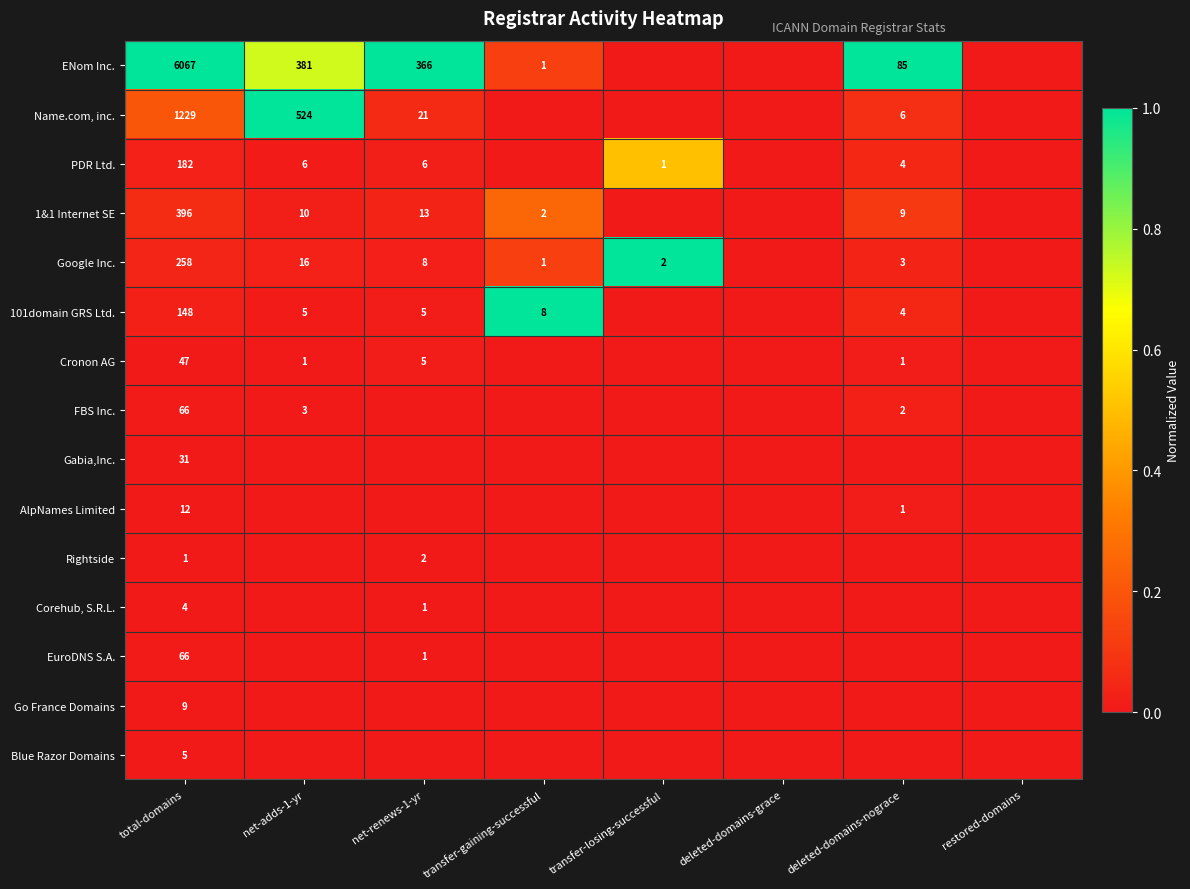

The value of 101domain GRS Ltd. at total-domains is 148. True or false?

True